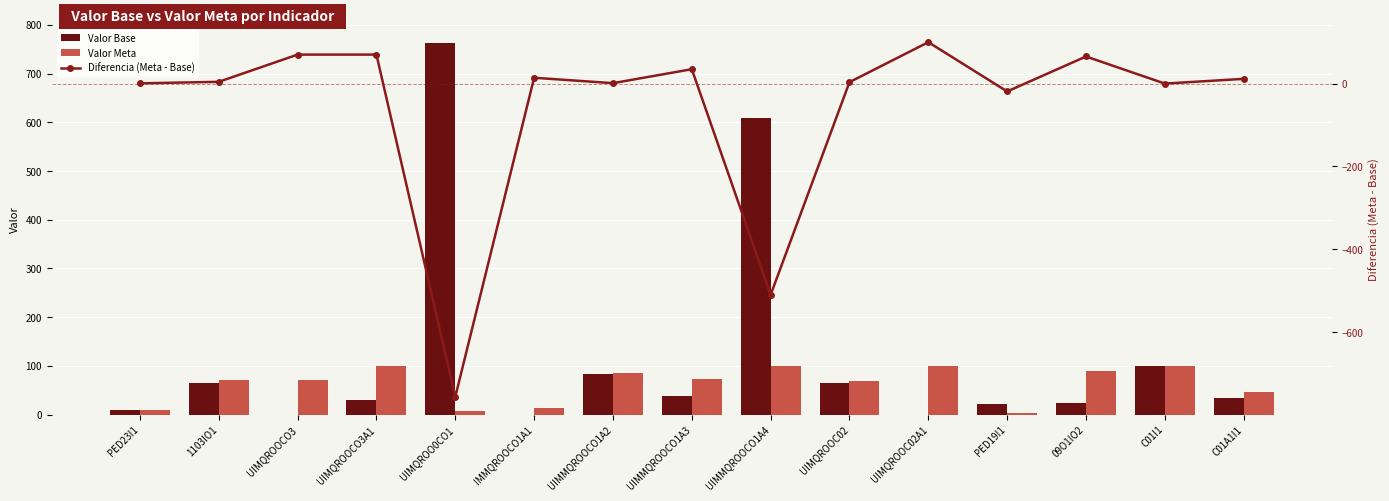

Reading right to left, what are all the values shown in this chart?

Valor Base: C01A1I1=34.6	C01I1=100.0	09O1IO2=24.6	PED19I1=22.0	UIMQROOC02A1=0.0	UIMQROOC02=65.5	UIMMQROOCO1A4=610.0	UIMMQROOCO1A3=37.5	UIMMQROOCO1A2=84.0	IMMQROOCO1A1=0.0	UIMQROO0CO1=763.0	UIMQROOCO3A1=30.0	UIMQROOCO3=0.0	1103IO1=65.7	PED23I1=9.6
Valor Meta: C01A1I1=46.1	C01I1=100.0	09O1IO2=90.0	PED19I1=3.0	UIMQROOC02A1=100.0	UIMQROOC02=69.0	UIMMQROOCO1A4=100.0	UIMMQROOCO1A3=72.3	UIMMQROOCO1A2=85.0	IMMQROOCO1A1=14.1	UIMQROO0CO1=6.7	UIMQROOCO3A1=100.0	UIMQROOCO3=70.0	1103IO1=70.0	PED23I1=10.2
Diferencia (Meta - Base): C01A1I1=11.4	C01I1=0.0	09O1IO2=65.4	PED19I1=-19.0	UIMQROOC02A1=100.0	UIMQROOC02=3.5	UIMMQROOCO1A4=-510.0	UIMMQROOCO1A3=34.8	UIMMQROOCO1A2=1.0	IMMQROOCO1A1=14.1	UIMQROO0CO1=-756.3	UIMQROOCO3A1=70.0	UIMQROOCO3=70.0	1103IO1=4.3	PED23I1=0.6